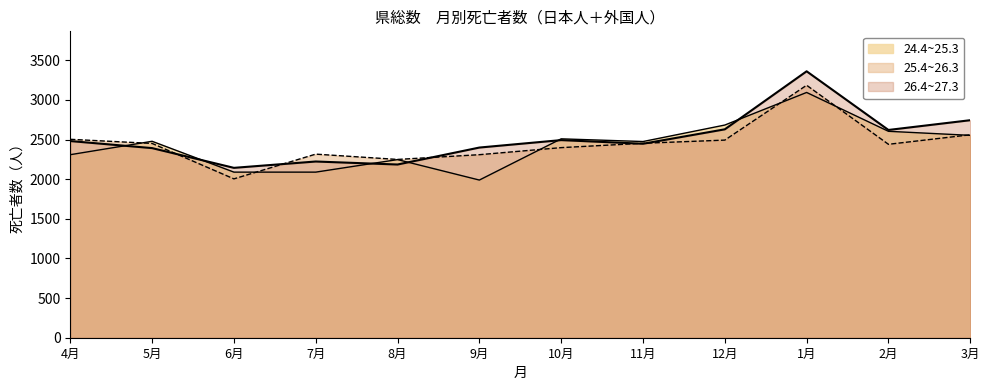

Which series ends up on top after the final intersection of 25.4~26.3 and 24.4~25.3?

25.4~26.3